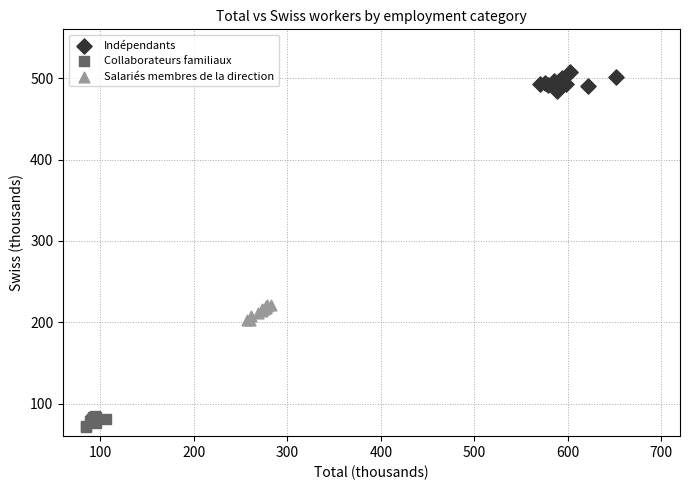

Which series reaches the minimum Y coordinate?

Collaborateurs familiaux